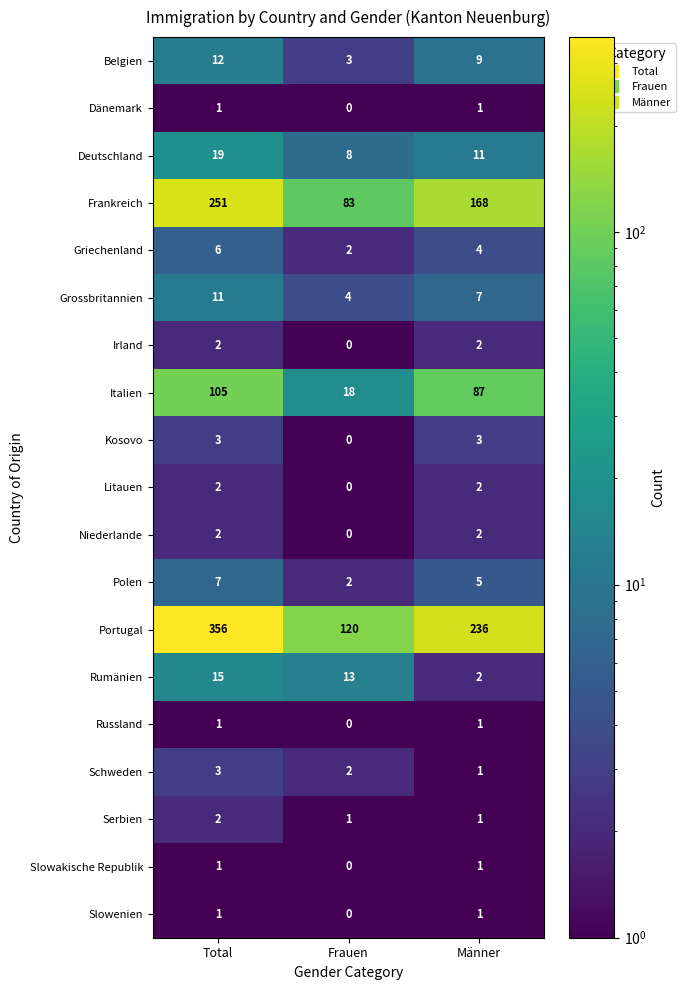

At which label does Belgien reach its peak?

Total